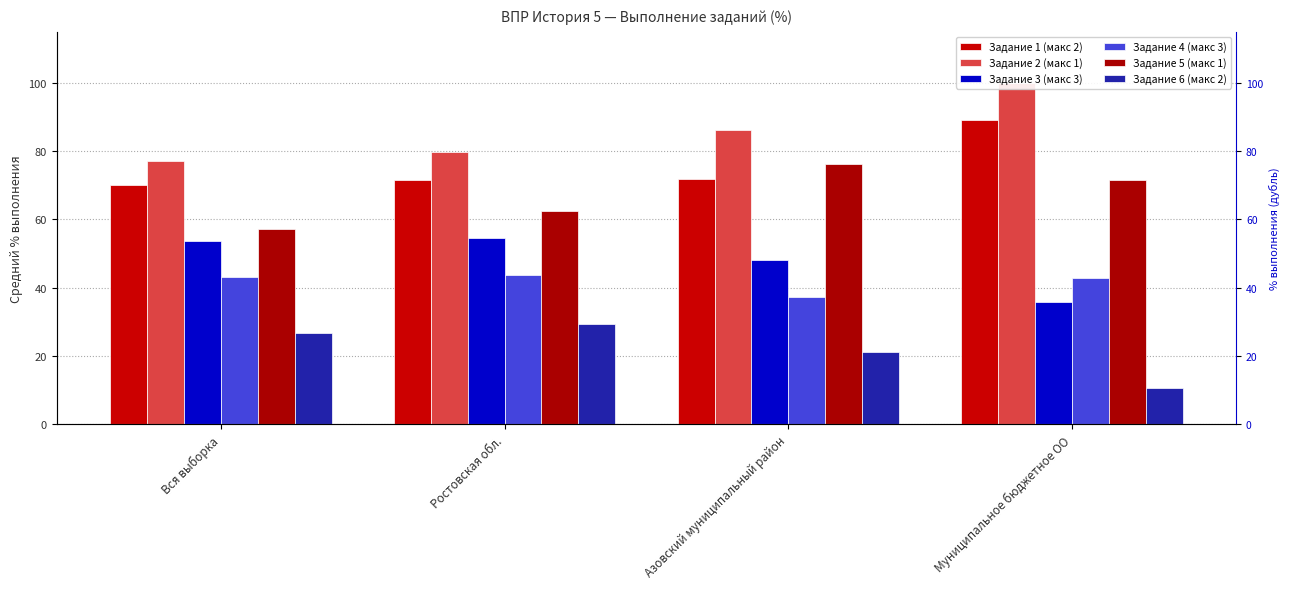

At which label does Задание 3 (макс 3) first exceed 53?

Вся выборка